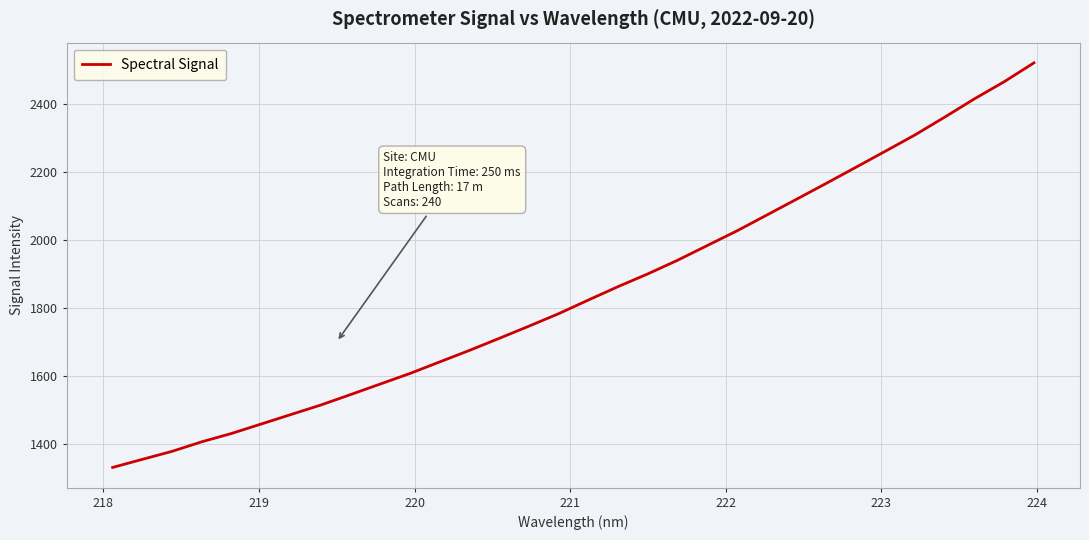

What is the greatest value displayed?

2520.4